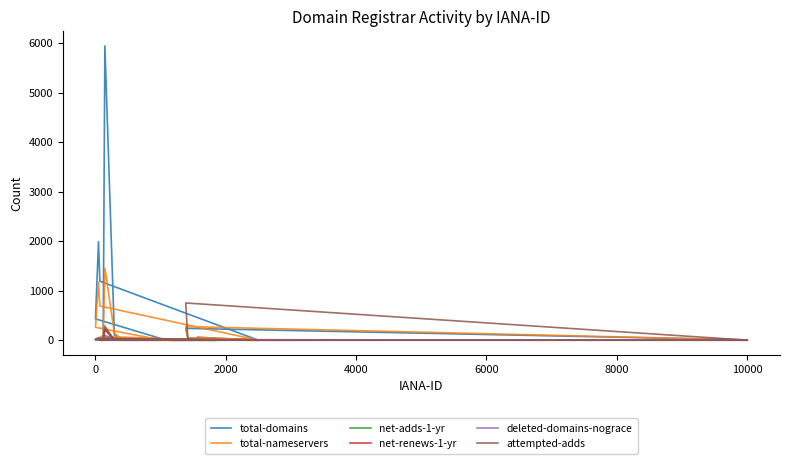

True or false: net-adds-1-yr and total-nameservers intersect in this chart.

False